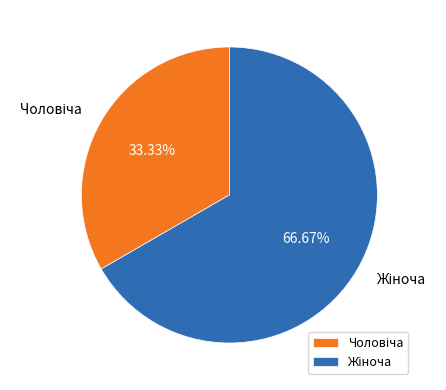

Is there any slice that represents more than half of the pie?

Yes